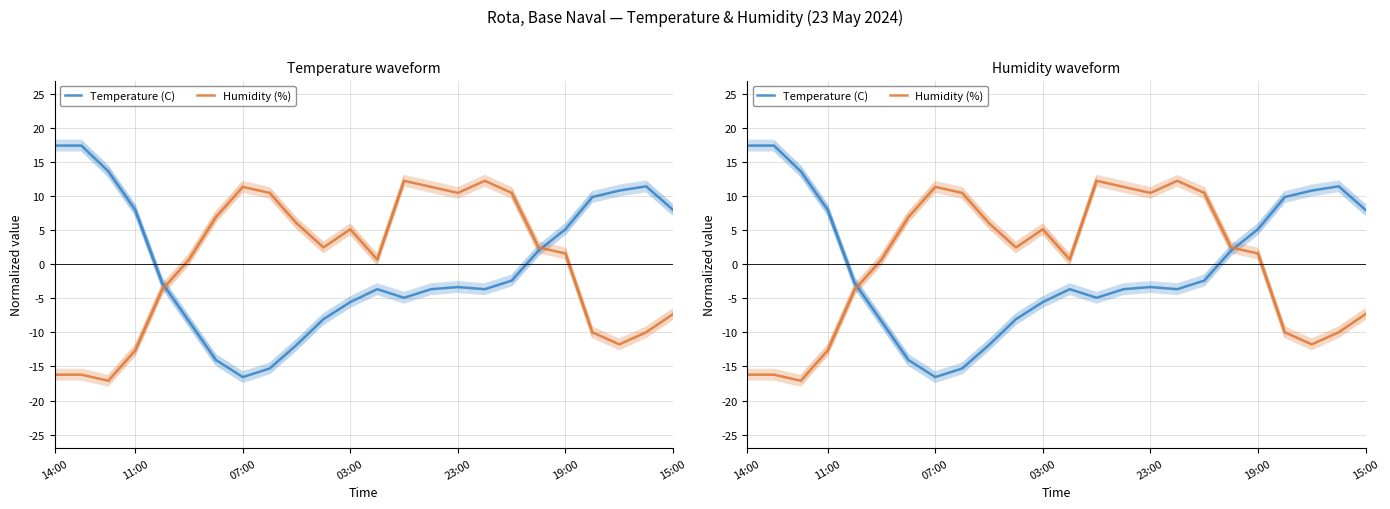

At which label does Temperature (C) reach its peak?

14:00